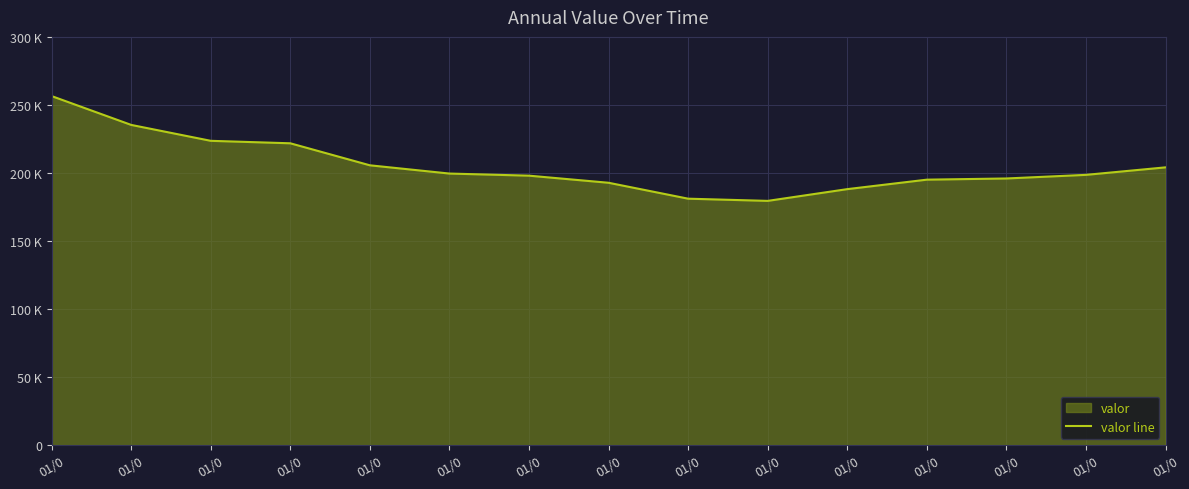

How many lines are shown in the chart?

1